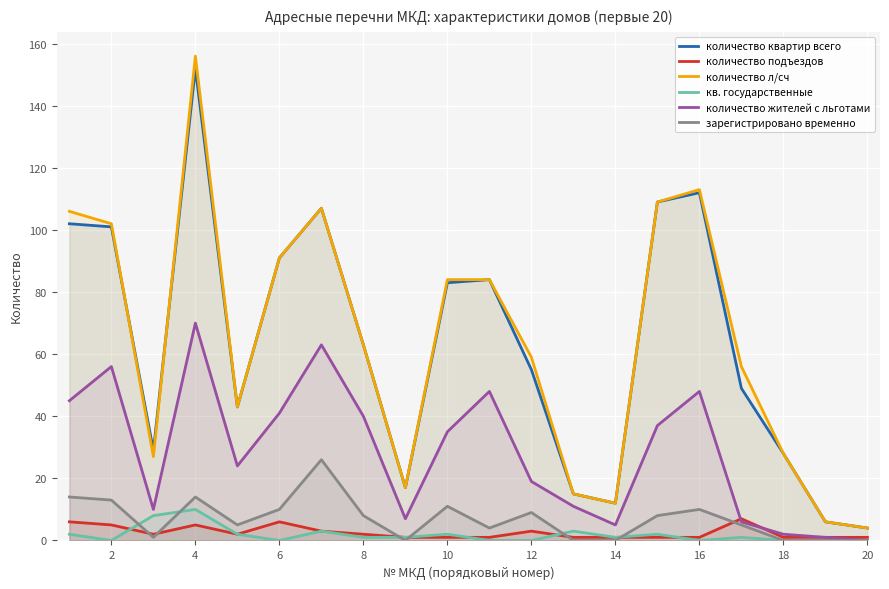

At how many categories does at least one series exceed 5?

19